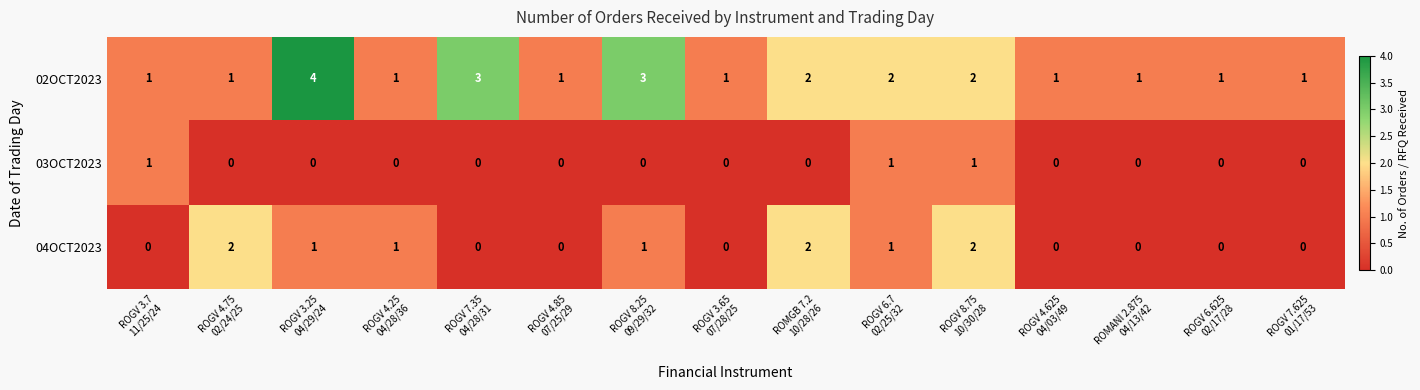

What is the sum of all 02OCT2023 values?

25